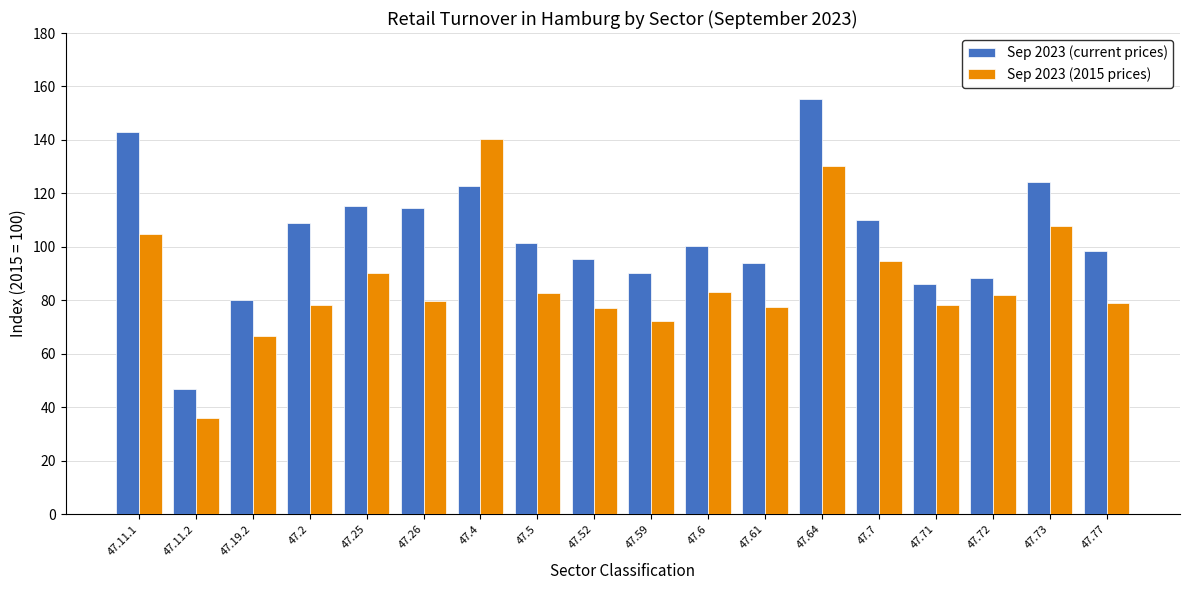

Which series has the largest total across all categories?

Sep 2023 (current prices)